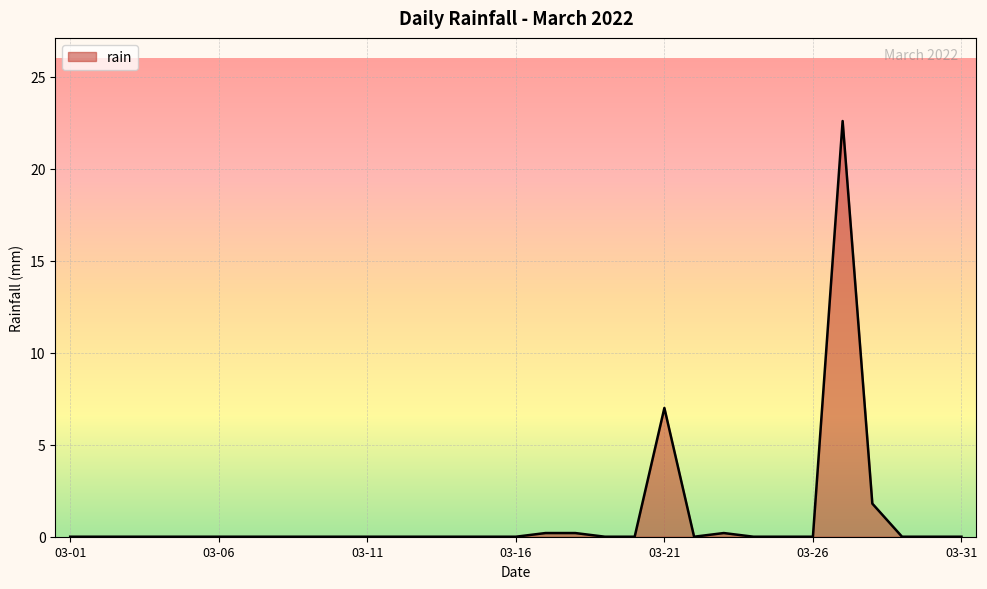

What is the difference between the maximum and minimum values?

22.6